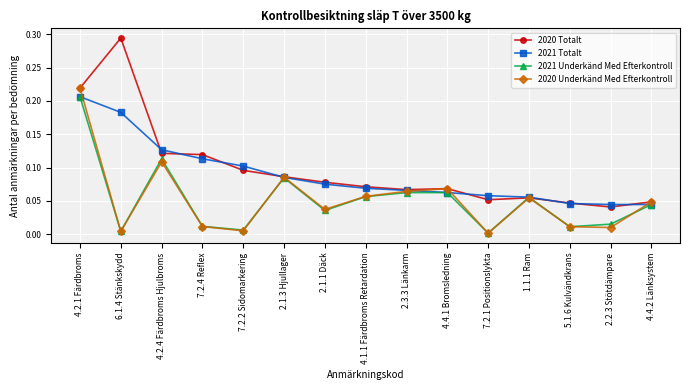

After their last crossing, which series has the higher values: 2020 Totalt or 2021 Totalt?

2020 Totalt